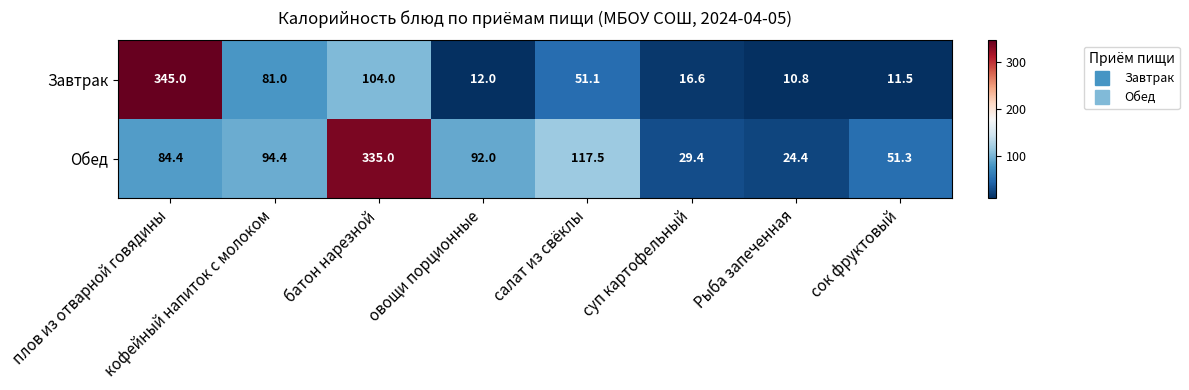

Is it true that Обед equals 128.8 at плов из отварной говядины?

False